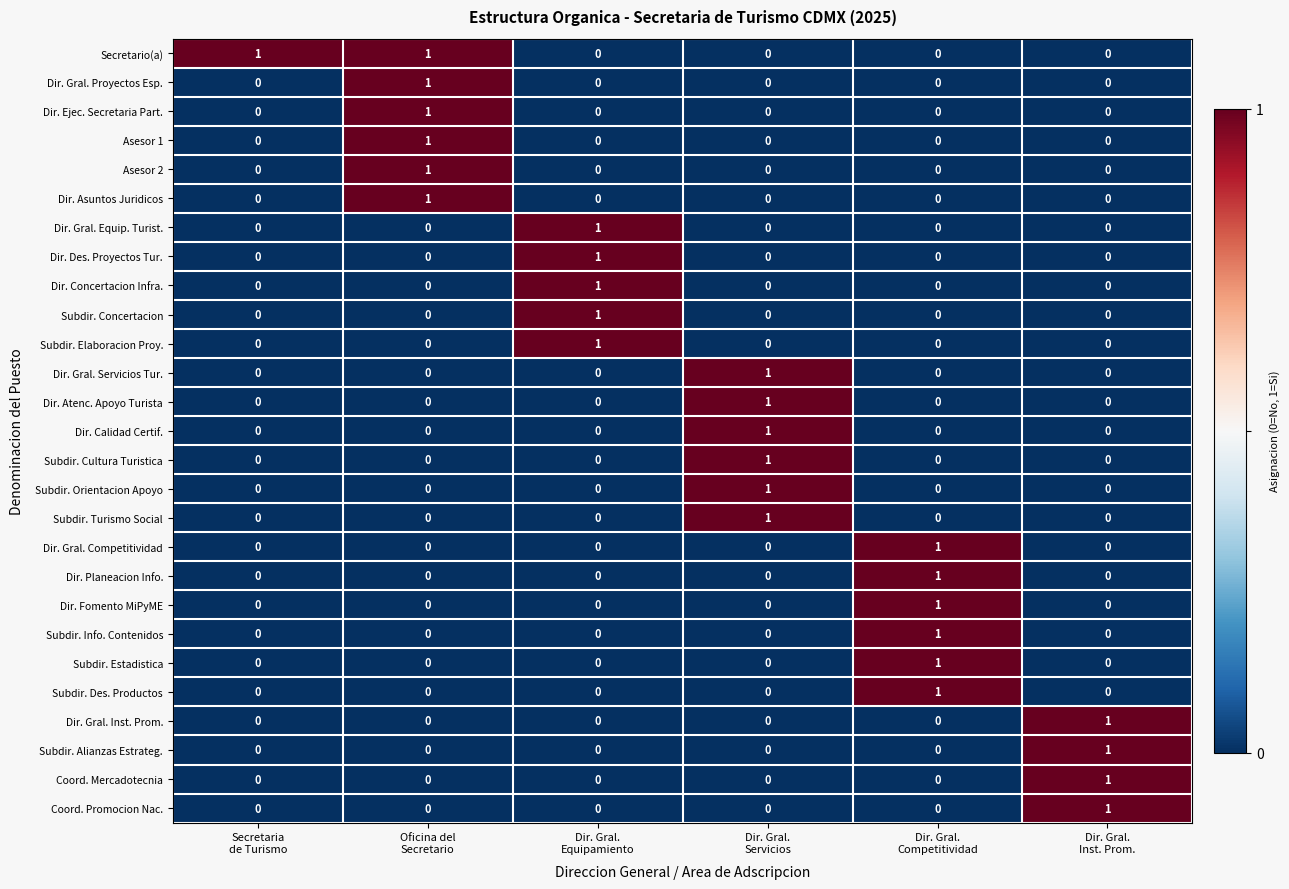

Which series has the largest total across all categories?

Secretario(a)